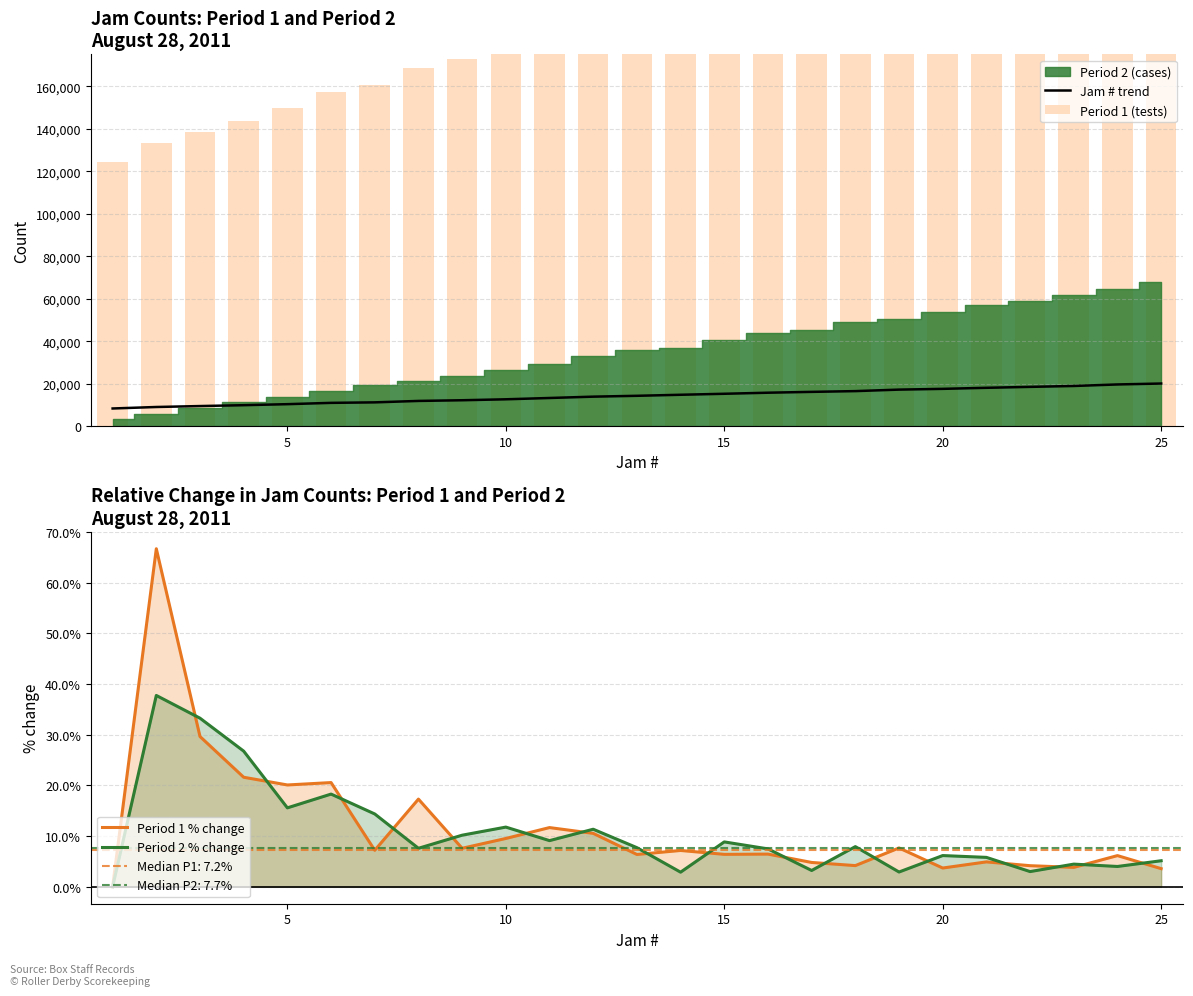

What is the highest value of the Period 1 (tests) series?

271126.0